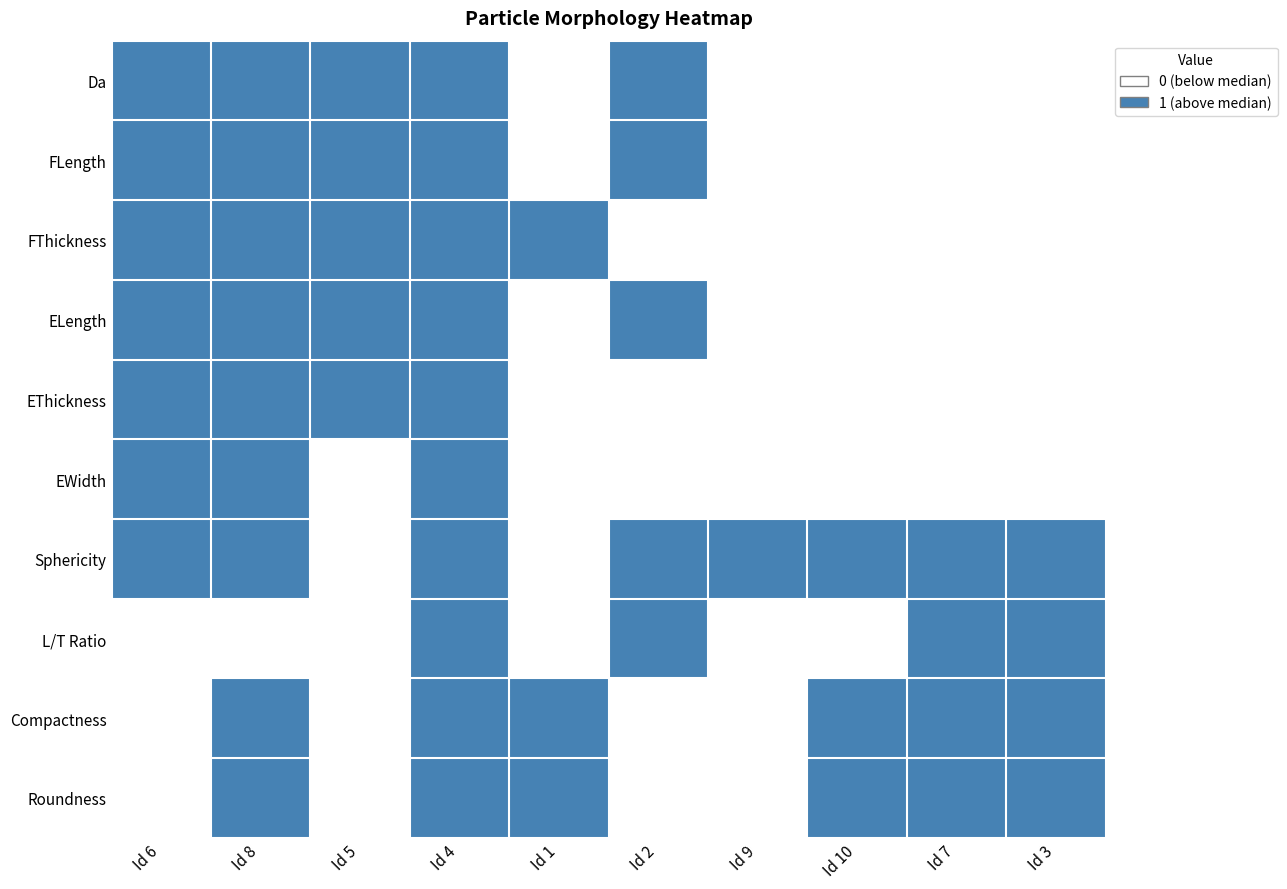

Which has a higher value, Id 1 or Id 6?

Id 6